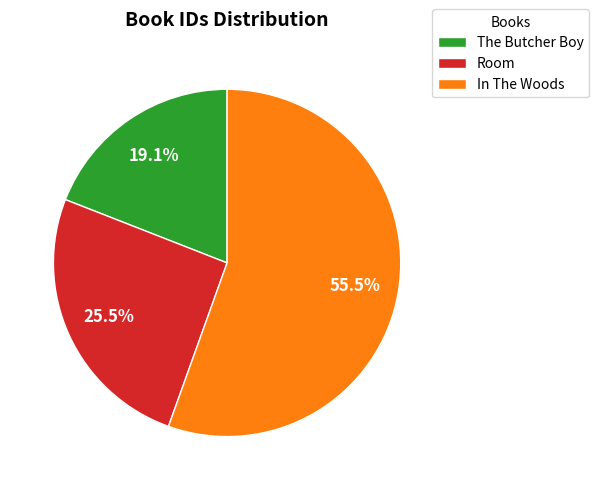

Does In The Woods account for over 50% of the chart?

Yes